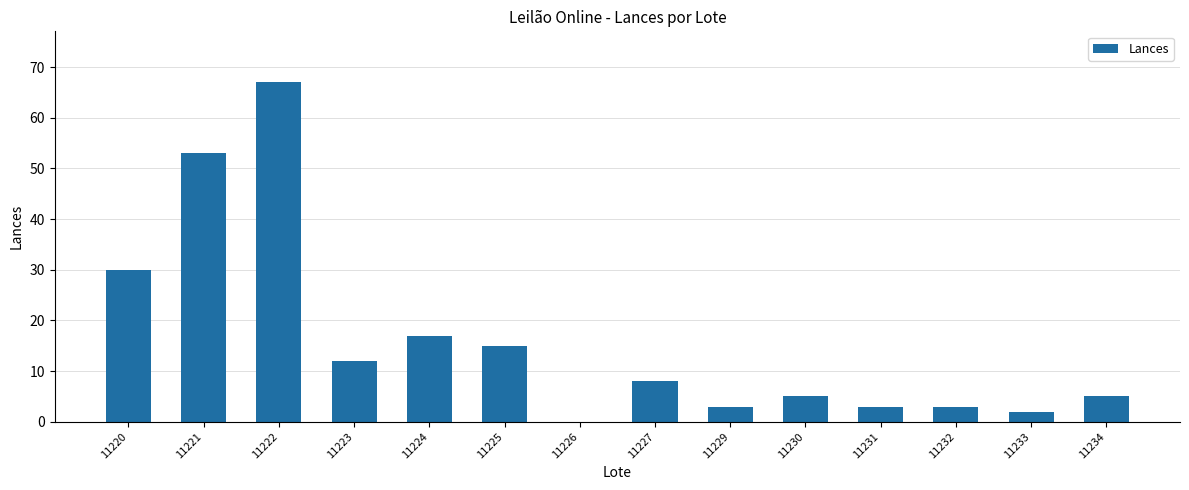

What is the approximate value at 11221?

53